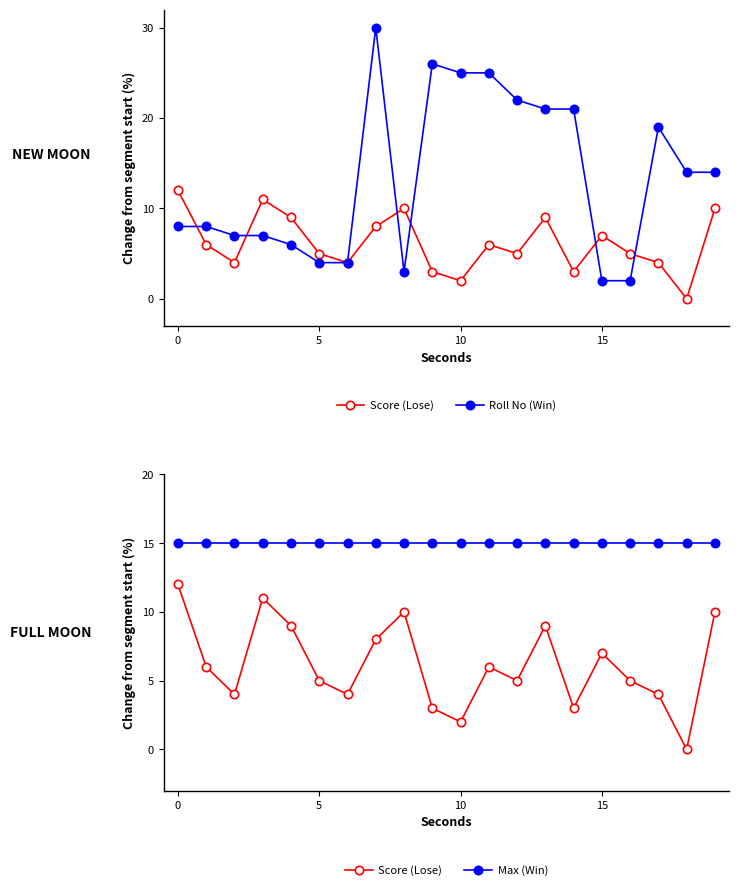

What are all the series names shown in the legend?

Score (Lose), Roll No (Win), Max (Win)